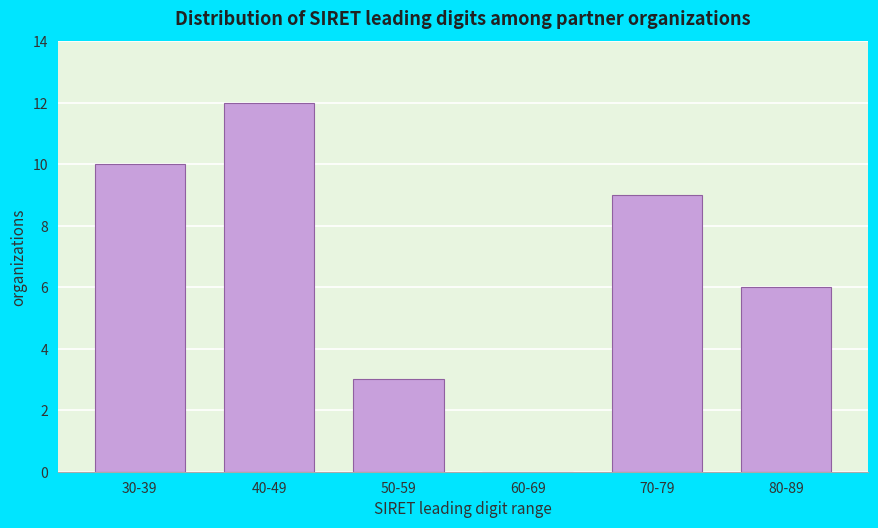

Reading left to right, transcribe all the data shown in this chart.

30-39=10	40-49=12	50-59=3	60-69=0	70-79=9	80-89=6